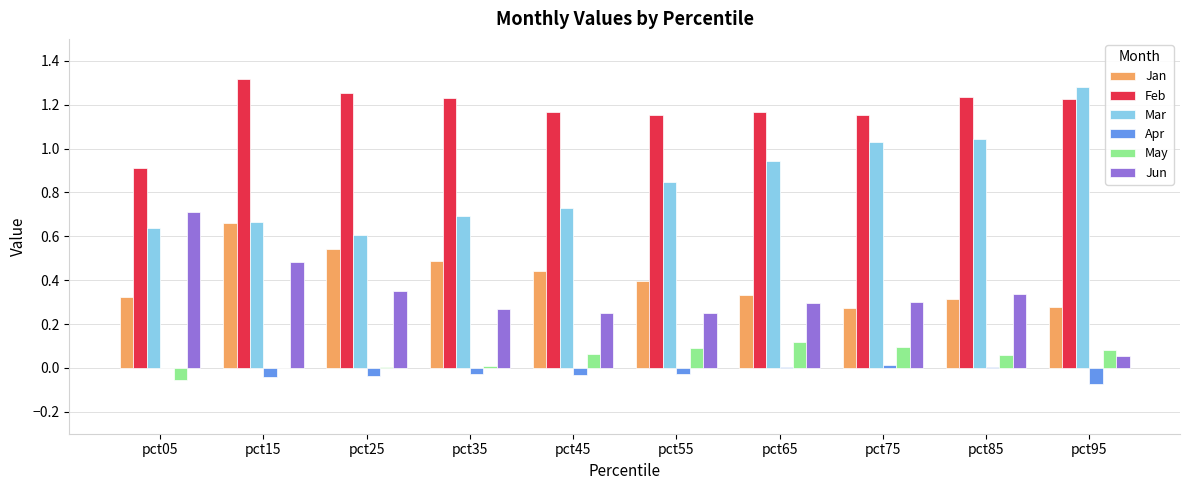

What is the sum of all Feb values?

11.8